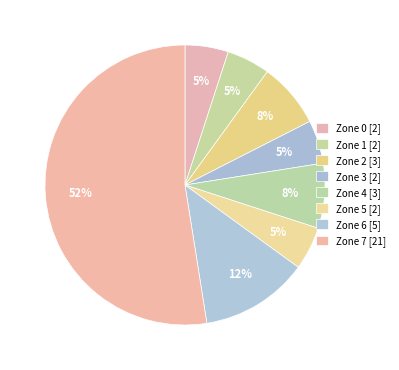

How many segments does this pie chart have?

8